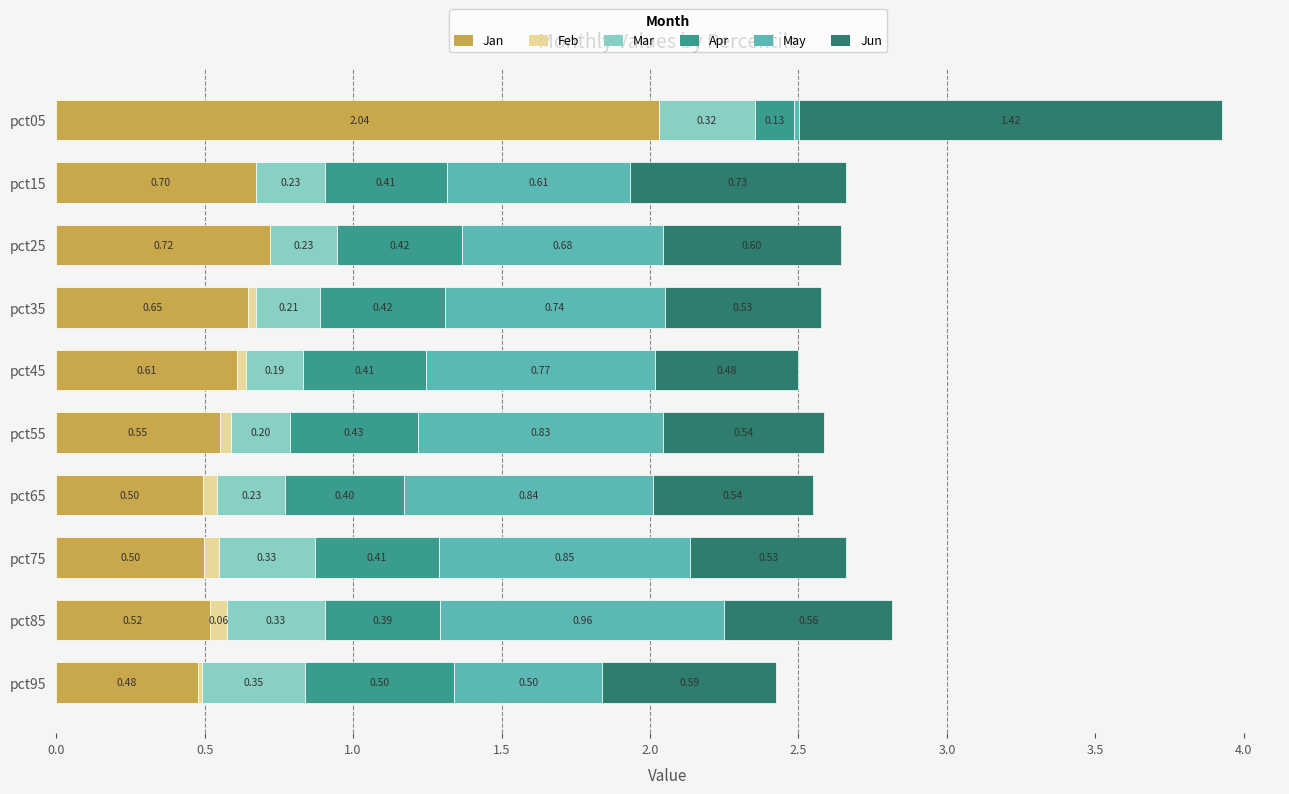

Which series changed the most between pct05 and pct55?

Jan